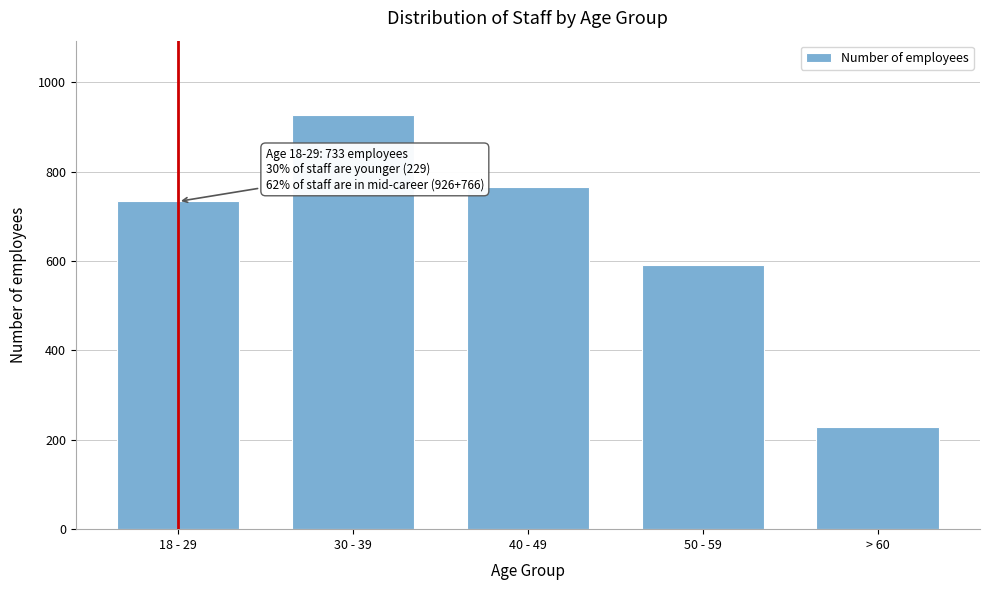

Reading left to right, extract all data points from this chart.

18 - 29=733	30 - 39=926	40 - 49=766	50 - 59=590	> 60=229